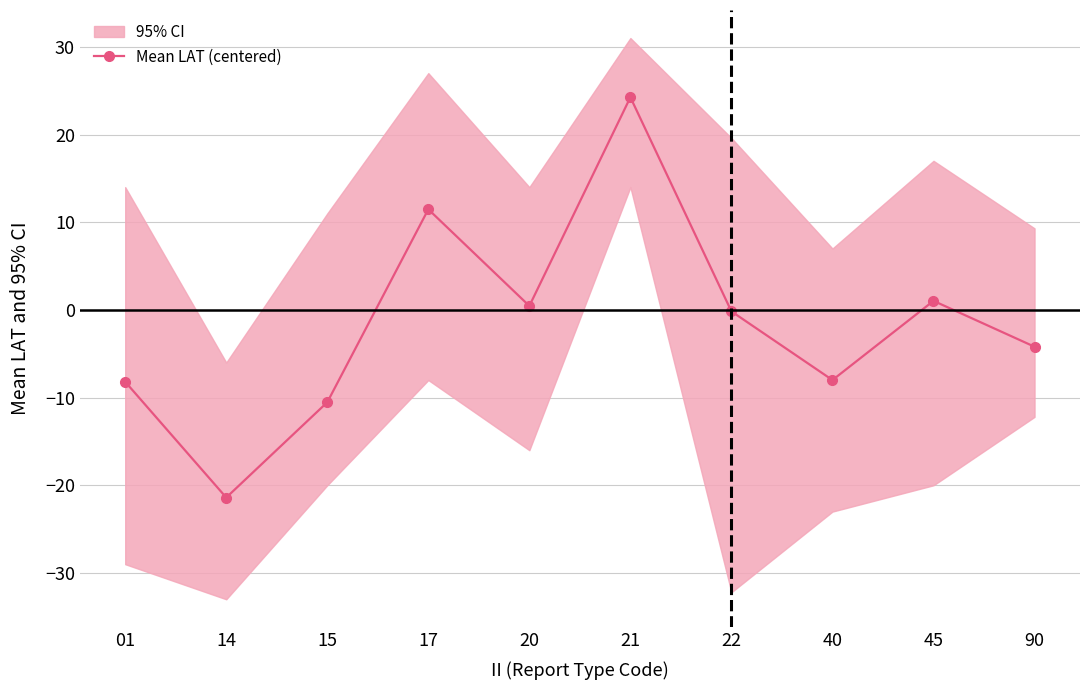

How many positive values are there?

4